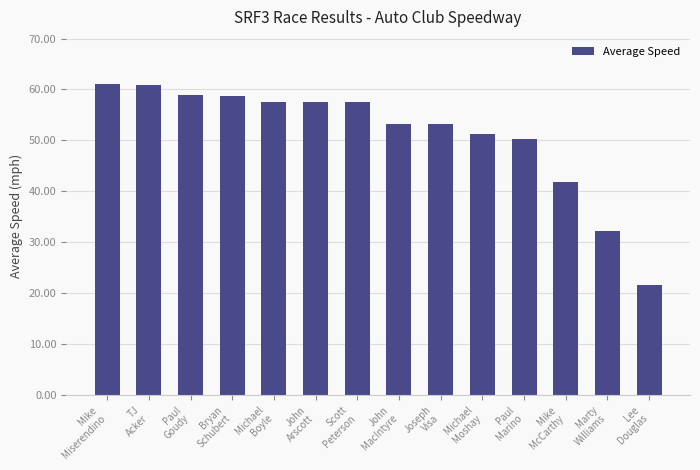

What position from the right is John
MacIntyre?

7